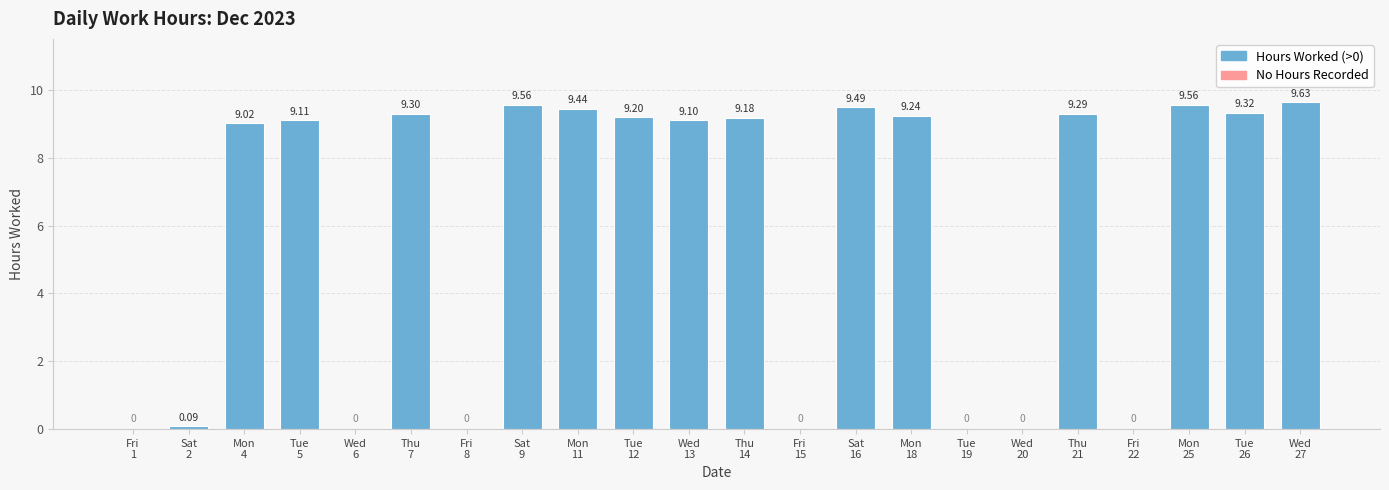

At which label does the data first exceed 9?

Mon
4